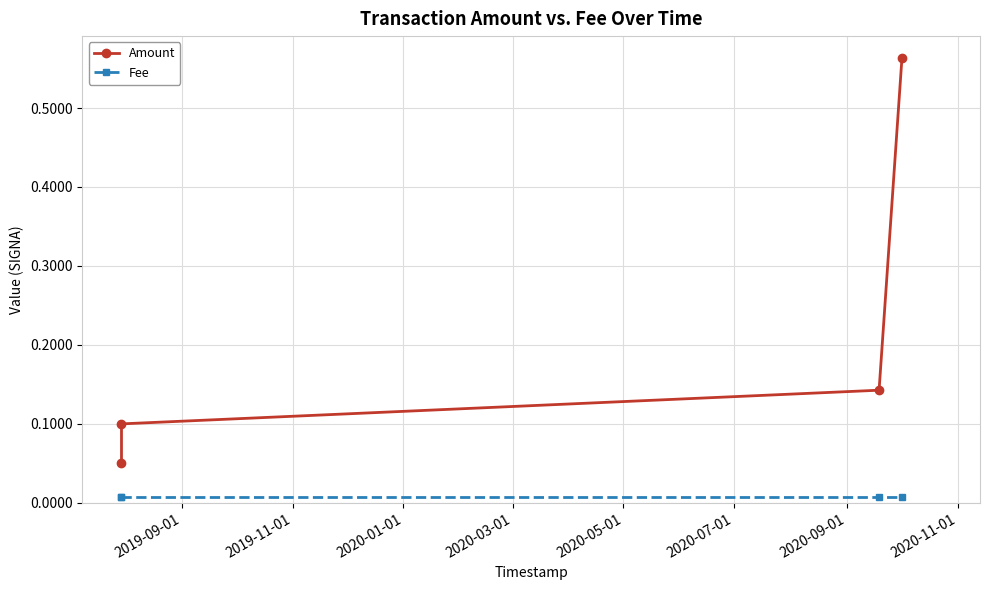

Which series changed the most between 2019-09-01 and 2020-03-01?

Amount